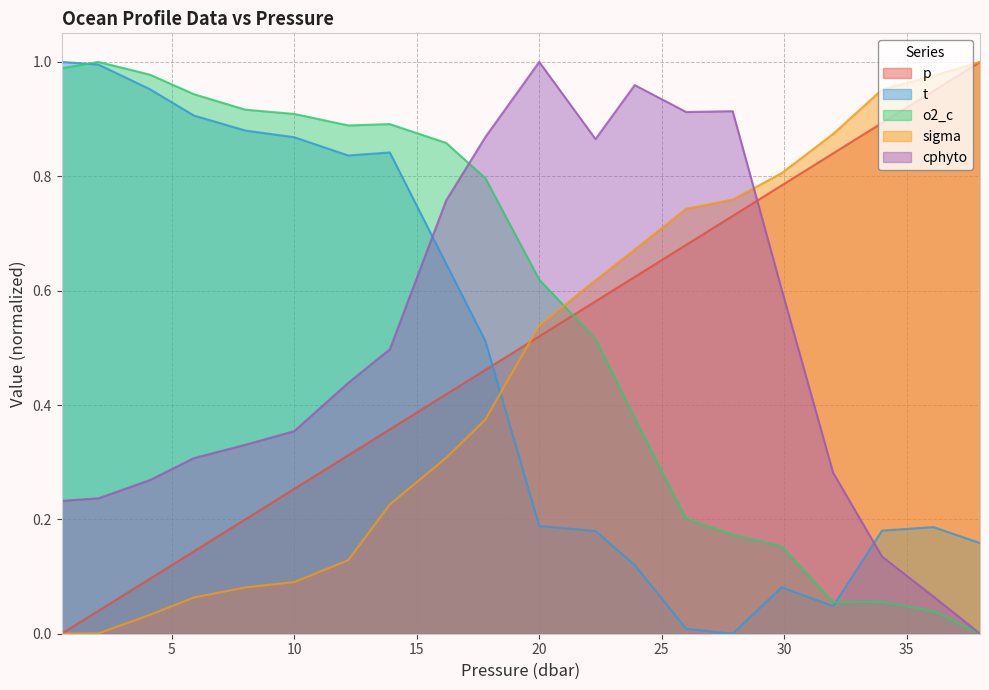

What is the label of the 5th point from the right?

29.9